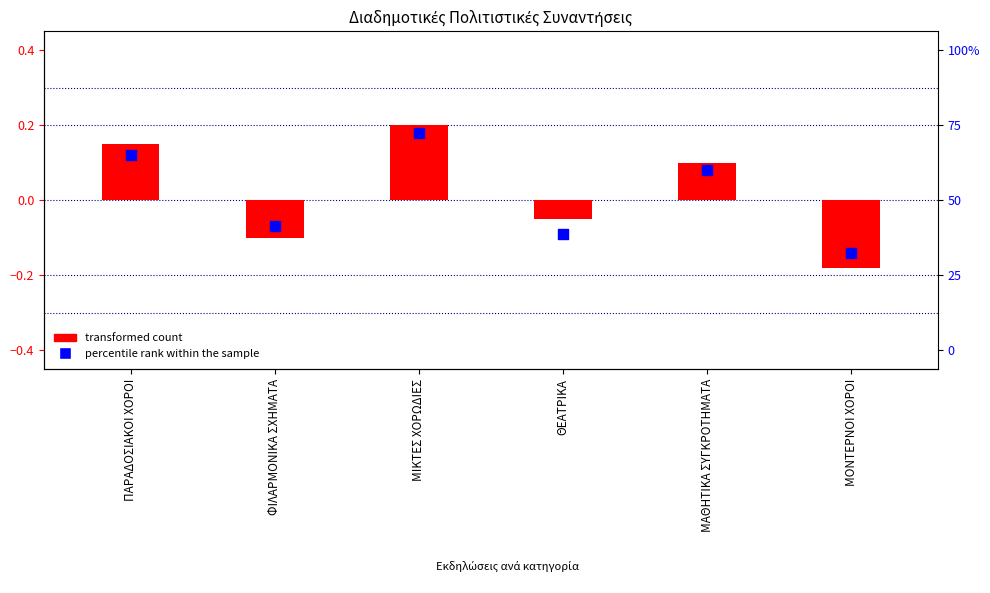

At how many categories does at least one series exceed 0?

3